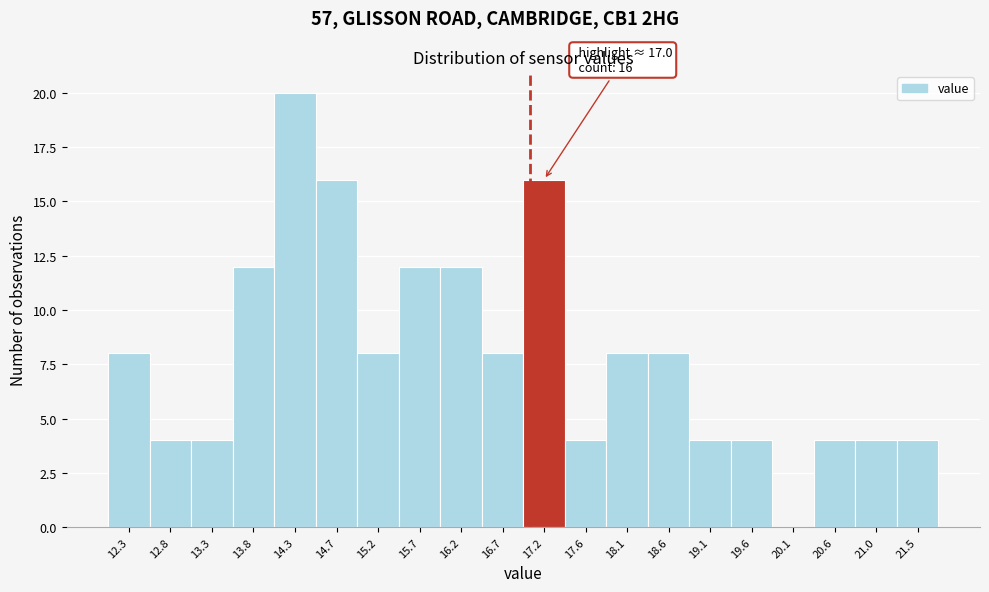

Over which range of the x-axis is the bar tallest?

14.010 to 14.495